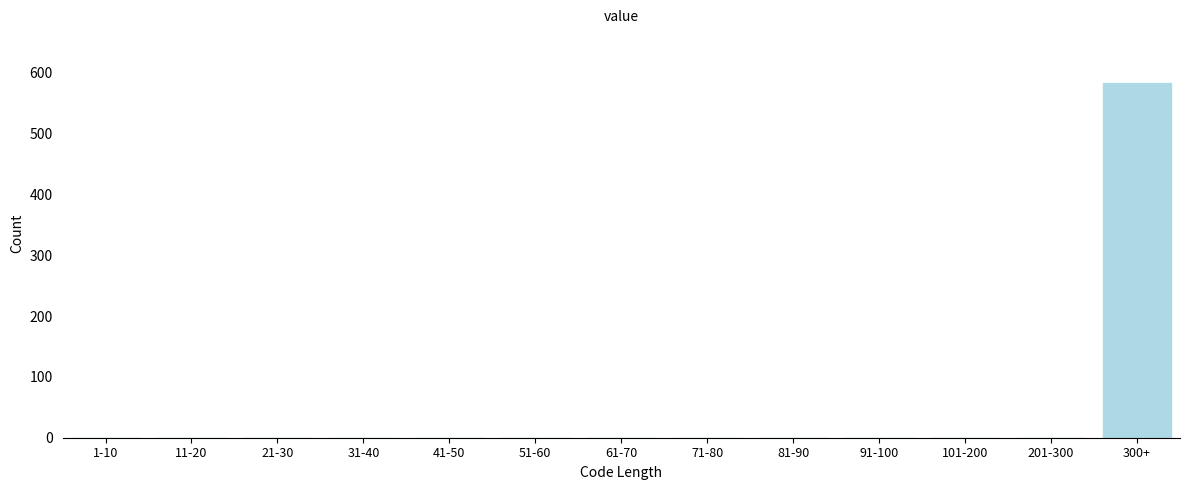

Reading left to right, transcribe all the data shown in this chart.

1-10=0	11-20=0	21-30=0	31-40=0	41-50=0	51-60=0	61-70=0	71-80=0	81-90=0	91-100=0	101-200=0	201-300=0	300+=584